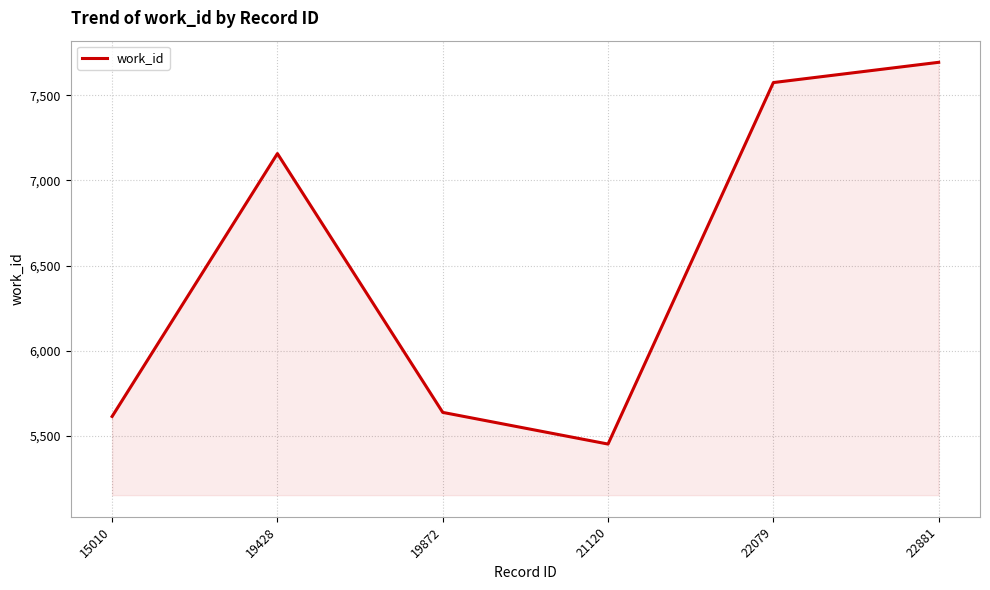

At which label is the value closest to 6573?

19428